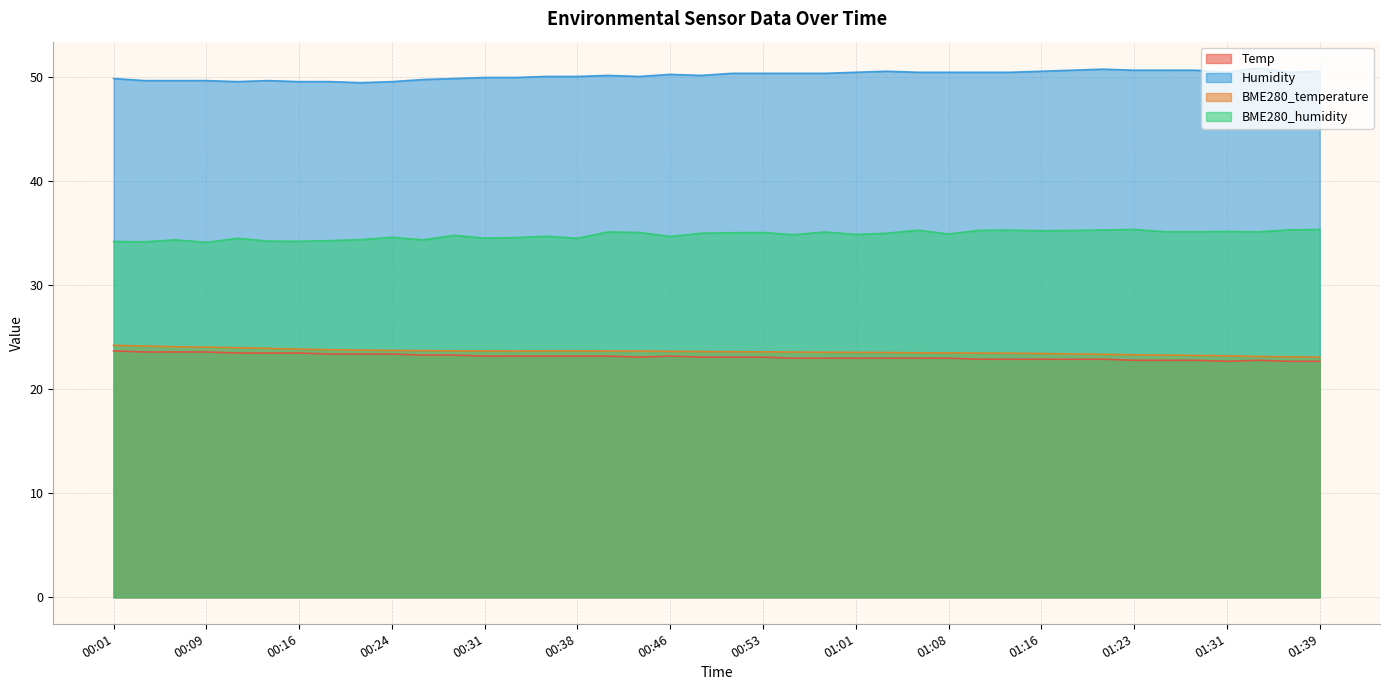

Where is the first local maximum for Humidity?

00:14